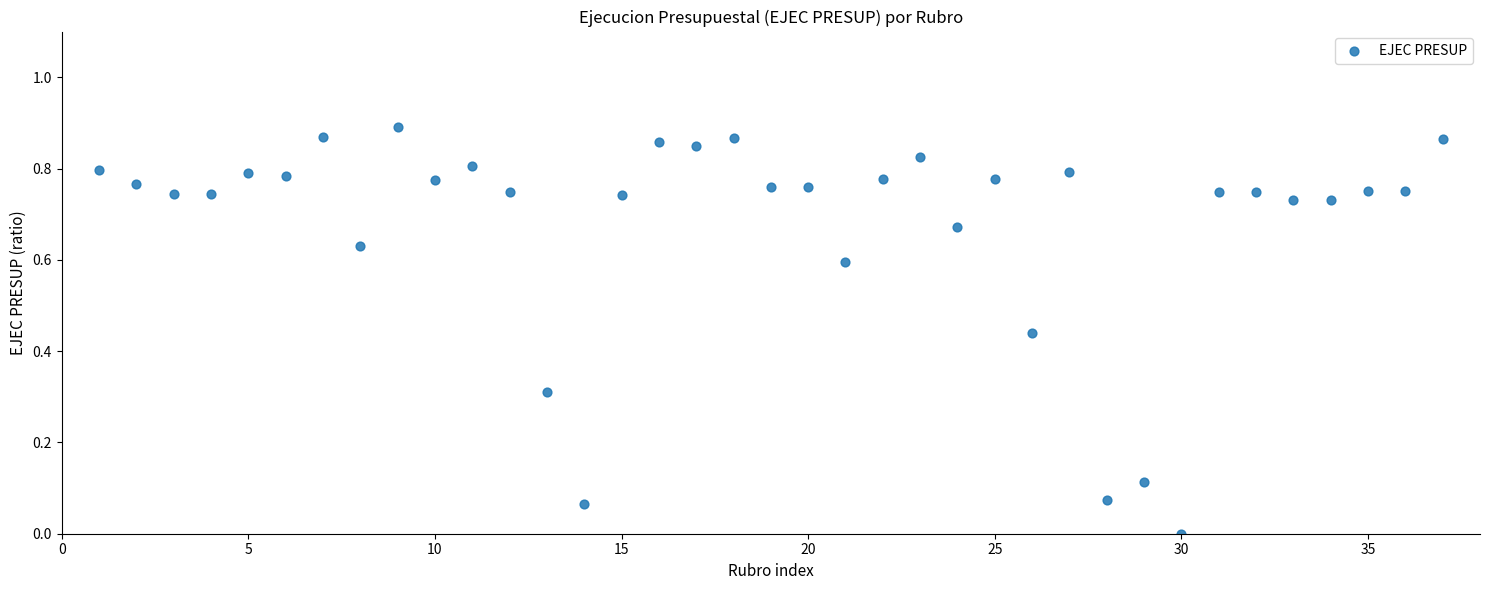

What is the range of X values (max minus min)?

36.0